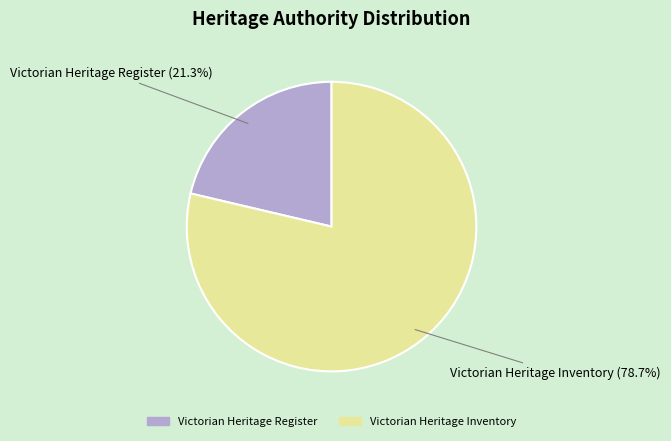

What percentage is NOT represented by Victorian Heritage Inventory?

21.3%